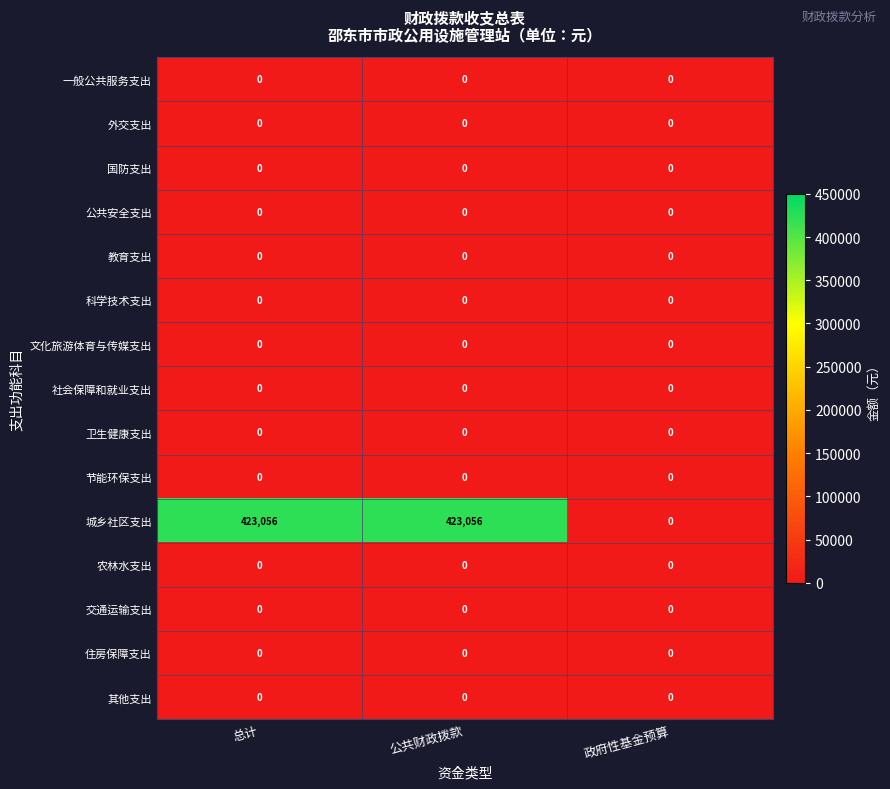

Which series has the largest total across all categories?

城乡社区支出